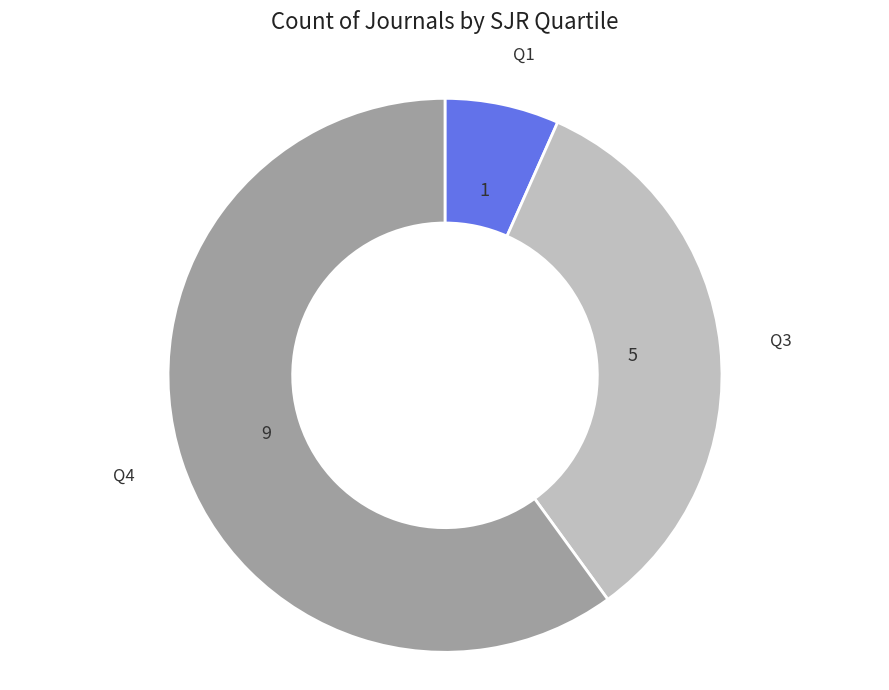

Does any single category account for the majority?

Yes